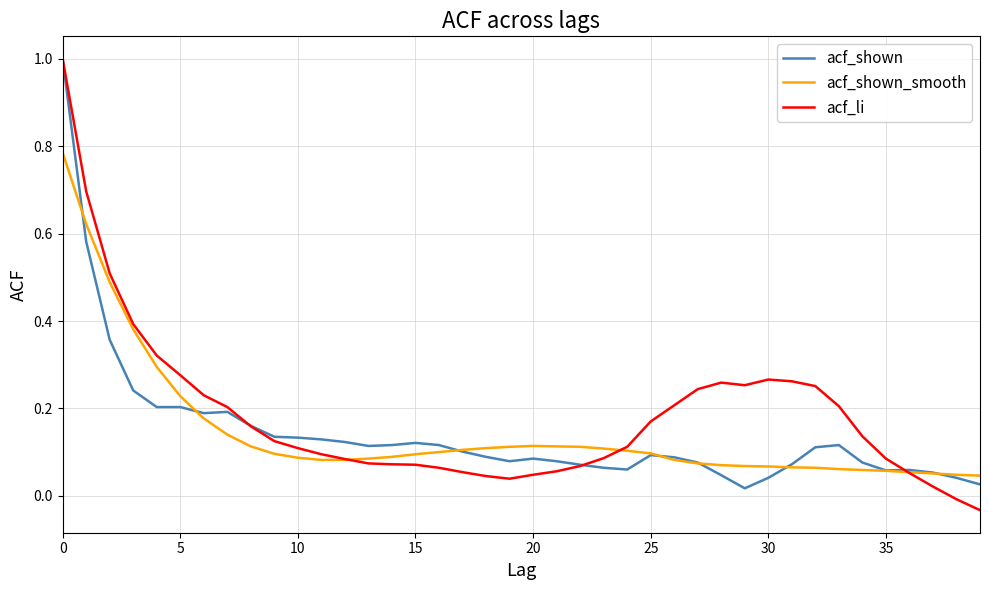

Which series has the widest spread of values?

acf_li